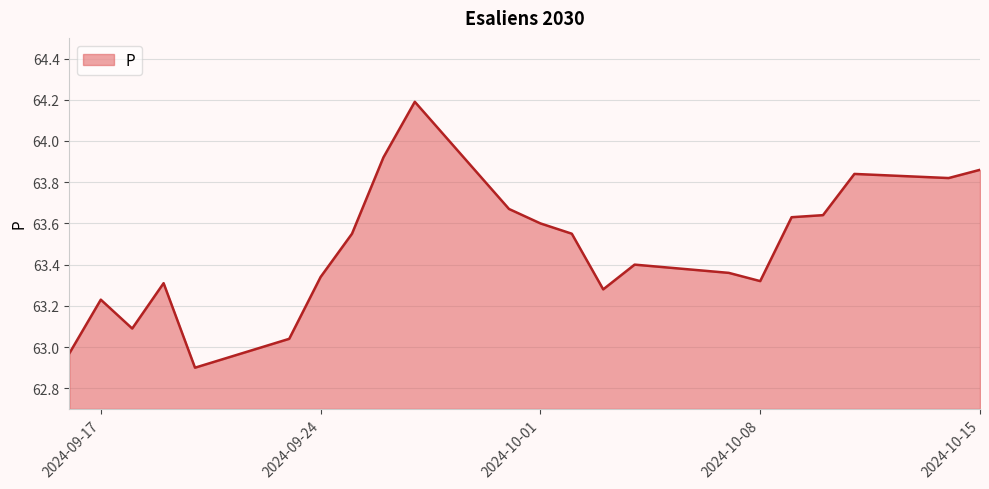

What is the greatest value displayed?

64.2